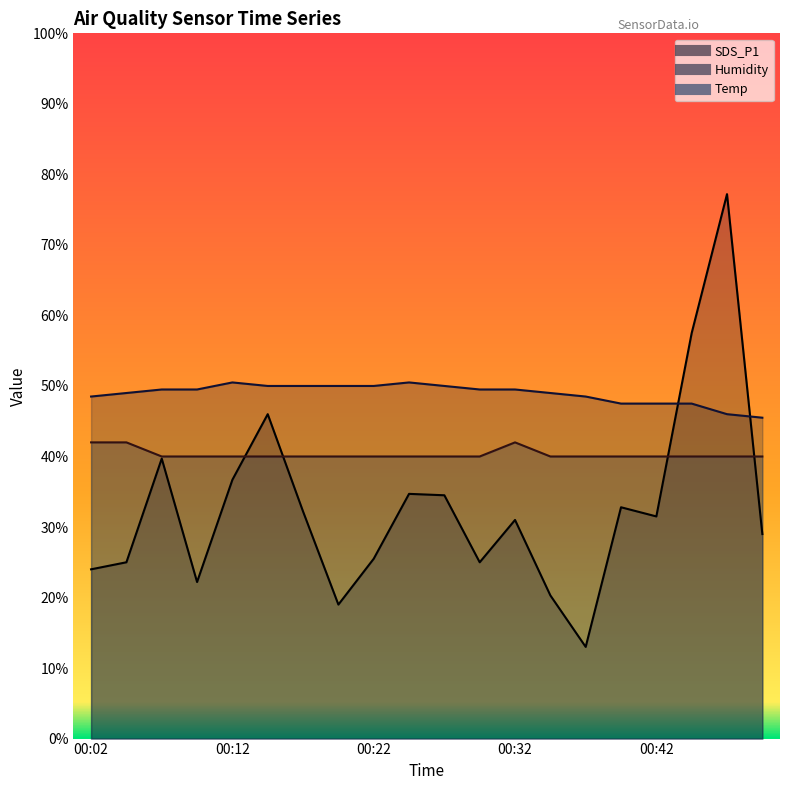

Reading left to right, transcribe all the data shown in this chart.

SDS_P1: 24.0	25.0	39.7	22.2	36.7	46.0	32.2	19.0	25.5	34.7	34.5	25.0	31.0	20.3	13.0	32.8	31.5	57.5	77.2	29.0
Humidity: 48.5	49.0	49.5	49.5	50.5	50.0	50.0	50.0	50.0	50.5	50.0	49.5	49.5	49.0	48.5	47.5	47.5	47.5	46.0	45.5
Temp: 42.0	42.0	40.0	40.0	40.0	40.0	40.0	40.0	40.0	40.0	40.0	40.0	42.0	40.0	40.0	40.0	40.0	40.0	40.0	40.0